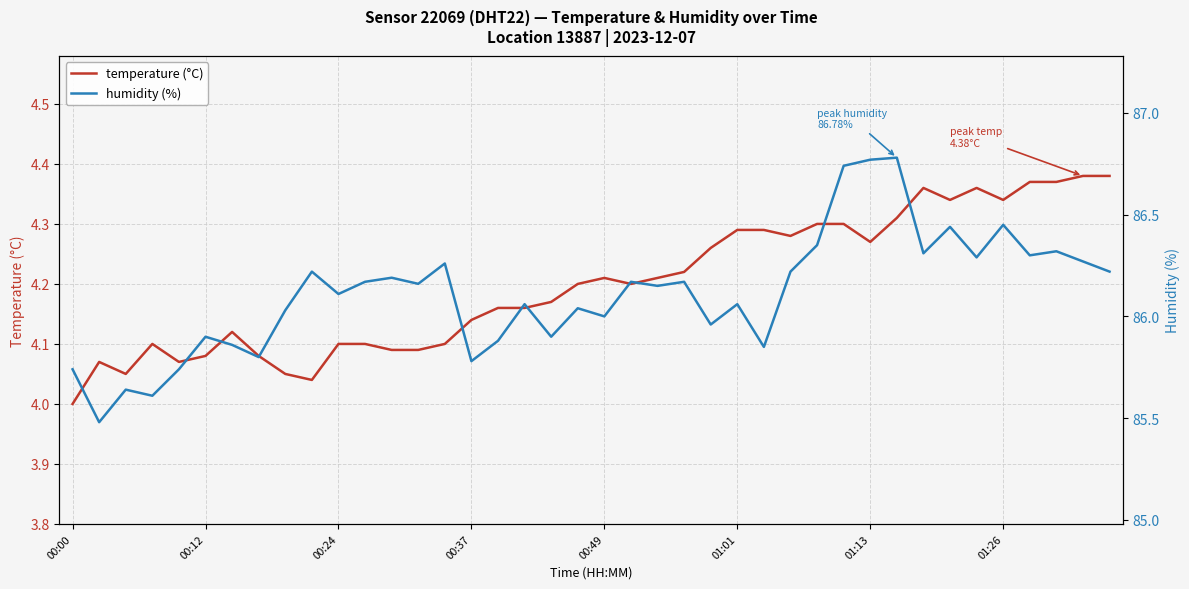

In temperature (°C), how many points are higher than both neighbors (excluding endpoints)?

6